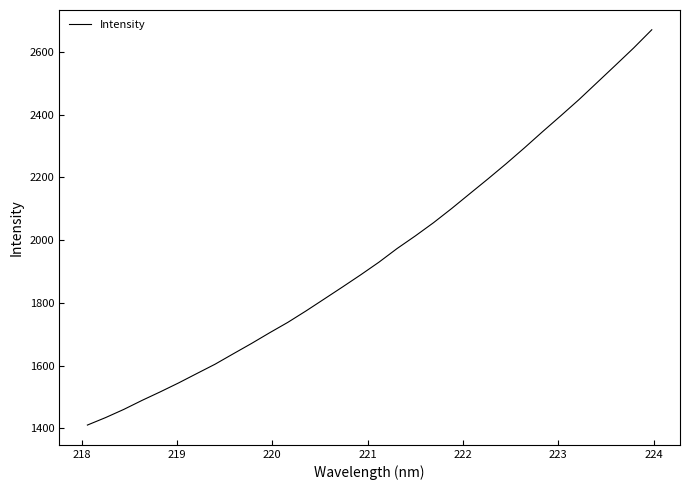

What is the minimum value shown in the chart?

1410.8